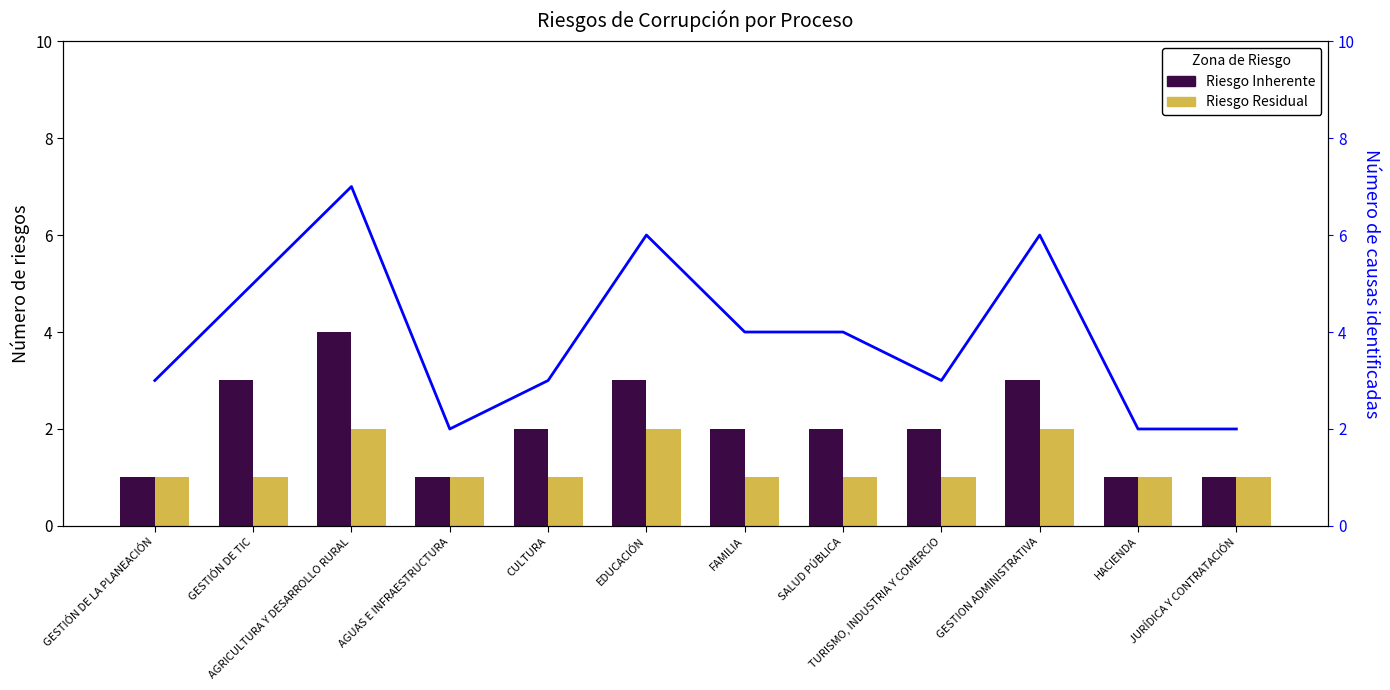

Is it true that Riesgo Residual equals 0 at CULTURA?

False